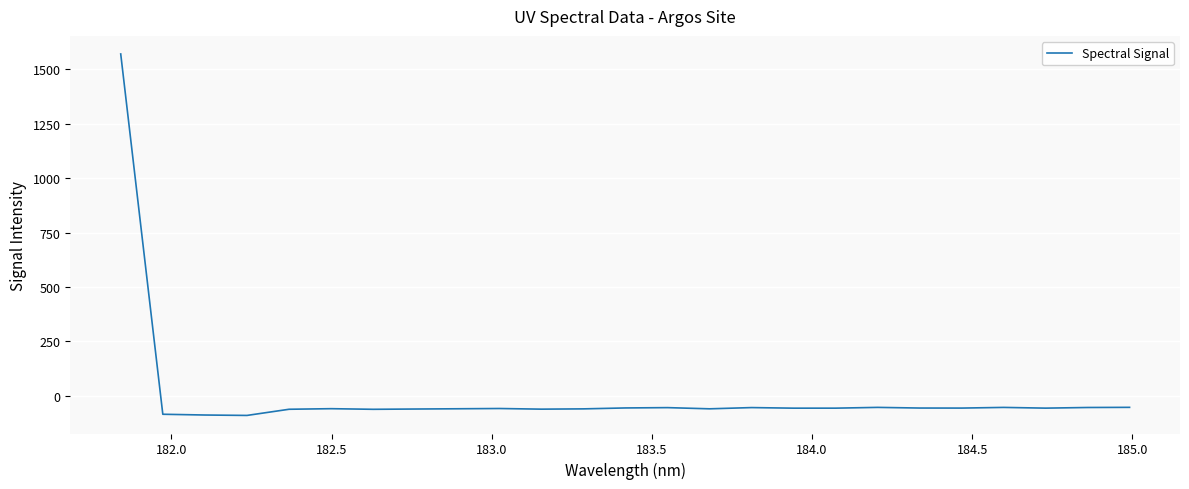

What is the difference between the maximum and minimum values?

1661.7